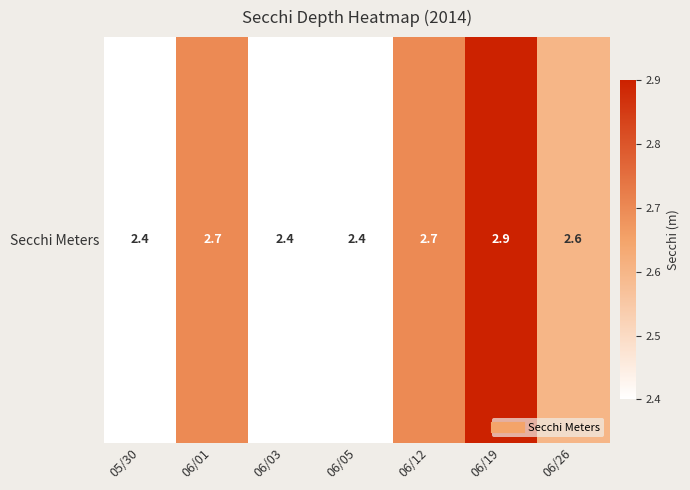

What is the sum of all values?

18.1